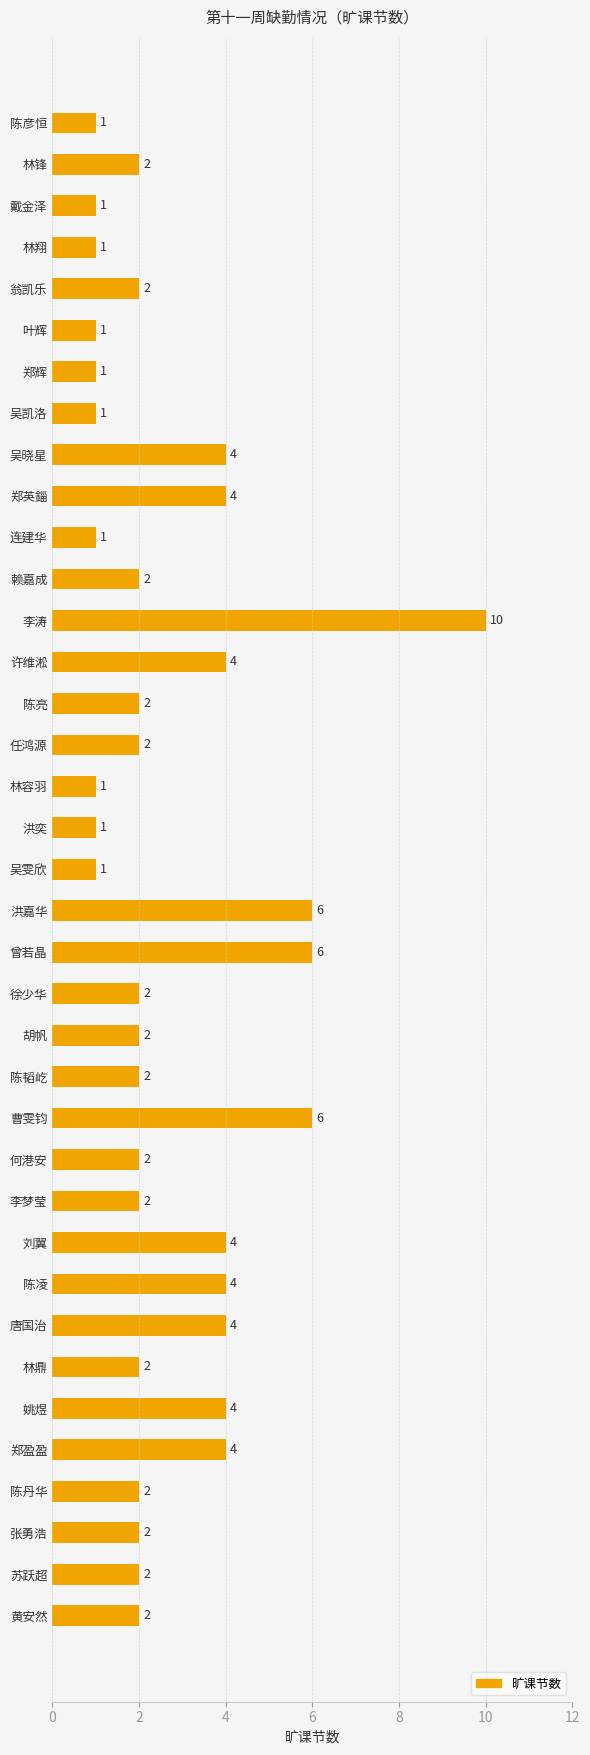

Reading top to bottom, list all the values displayed in this chart.

陈彦恒=1	林锋=2	戴金泽=1	林翔=1	翁凯乐=2	叶辉=1	郑辉=1	吴凯洛=1	吴晓星=4	郑英錙=4	连建华=1	赖嘉成=2	李涛=10	许维淞=4	陈亮=2	任鸿源=2	林容羽=1	洪奕=1	吴雯欣=1	洪嘉华=6	曾若晶=6	徐少华=2	胡帆=2	陈韬屹=2	曹雯钧=6	何港安=2	李梦莹=2	刘翼=4	陈凌=4	唐国治=4	林鼎=2	姚煜=4	郑盈盈=4	陈丹华=2	张勇浩=2	苏跃超=2	黄安然=2